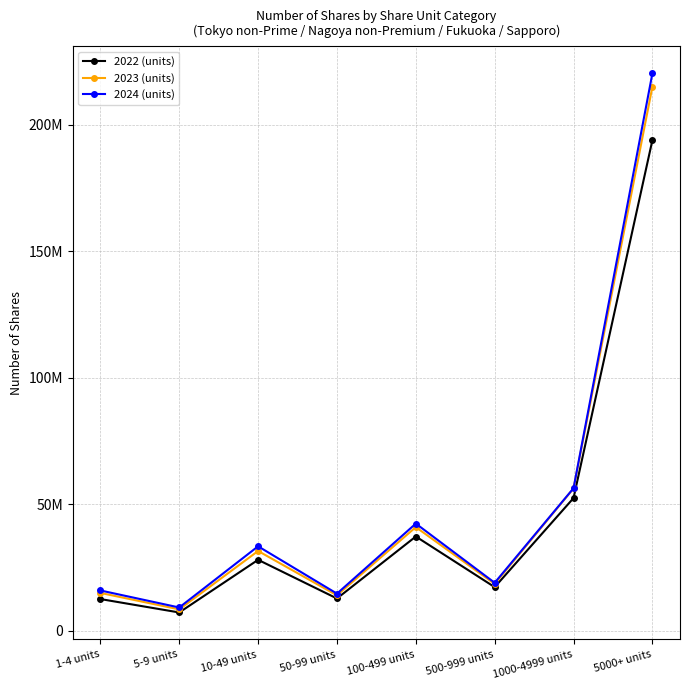

True or false: 2023 (units) and 2022 (units) cross at least once.

False